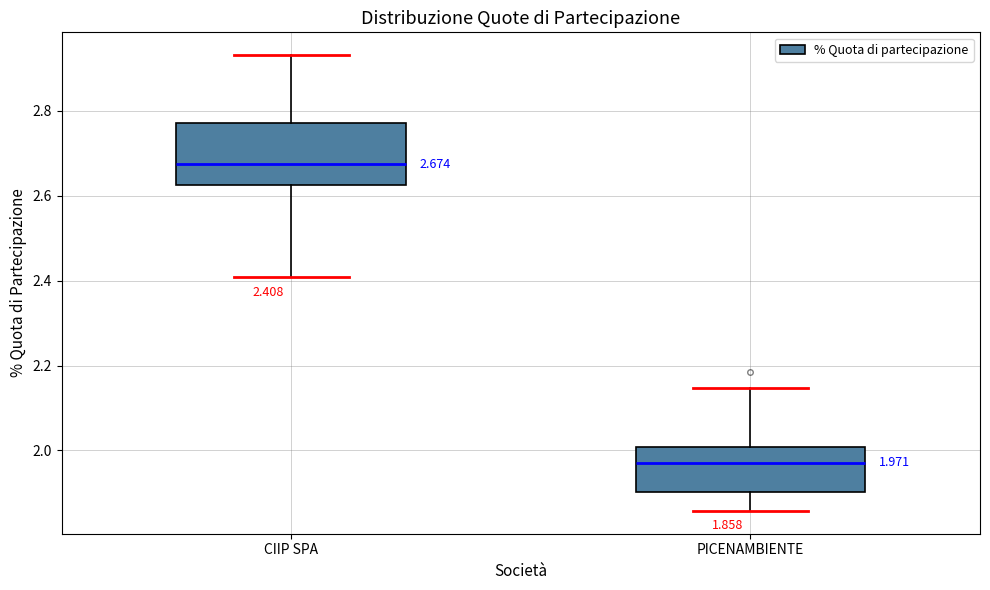

Which box has the highest median line?

CIIP SPA